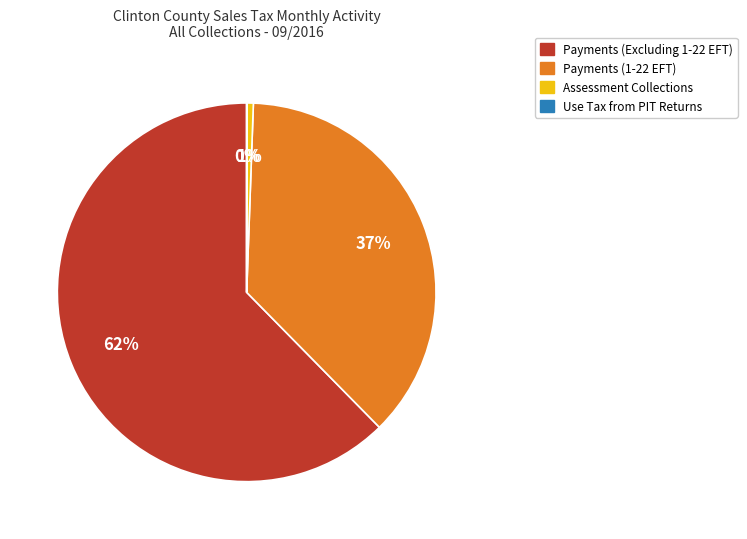

Which has a higher value, Payments (1-22 EFT) or Payments (Excluding 1-22 EFT)?

Payments (Excluding 1-22 EFT)